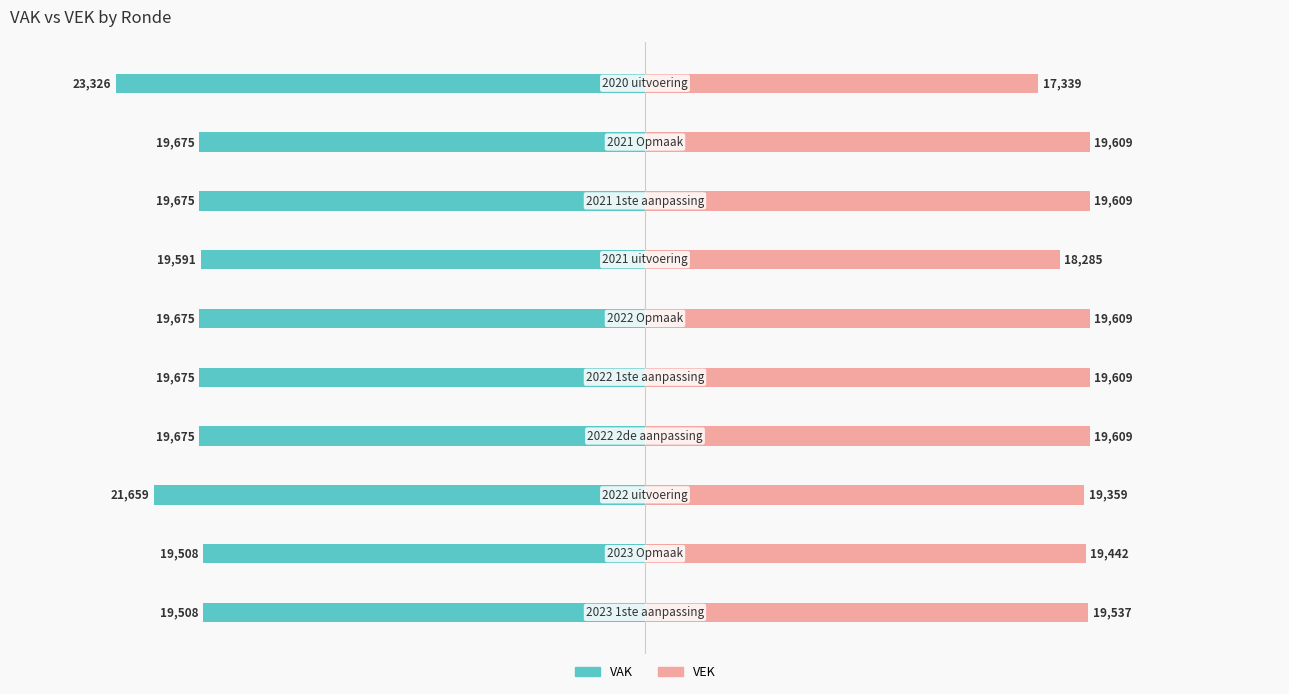

How many values in the VAK series are below -19675?

2